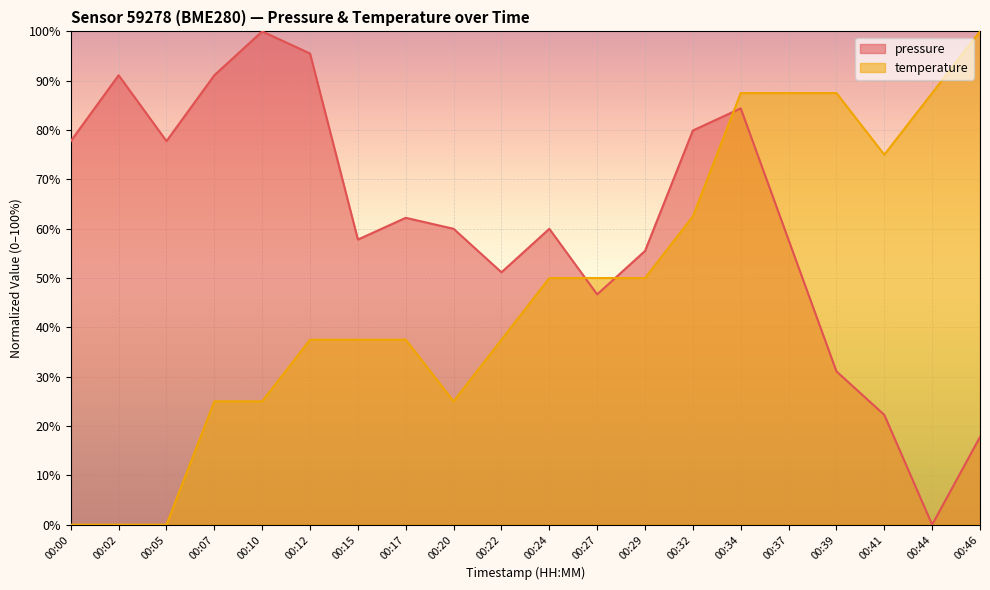

In temperature, how many points are lower than both neighbors (excluding endpoints)?

2